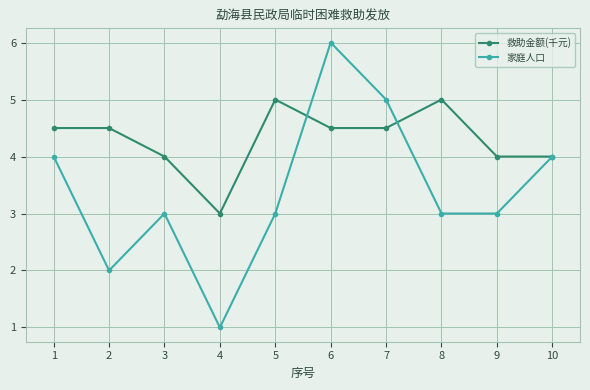

At 9, list the series in order from largest to smallest.

救助金额(千元), 家庭人口